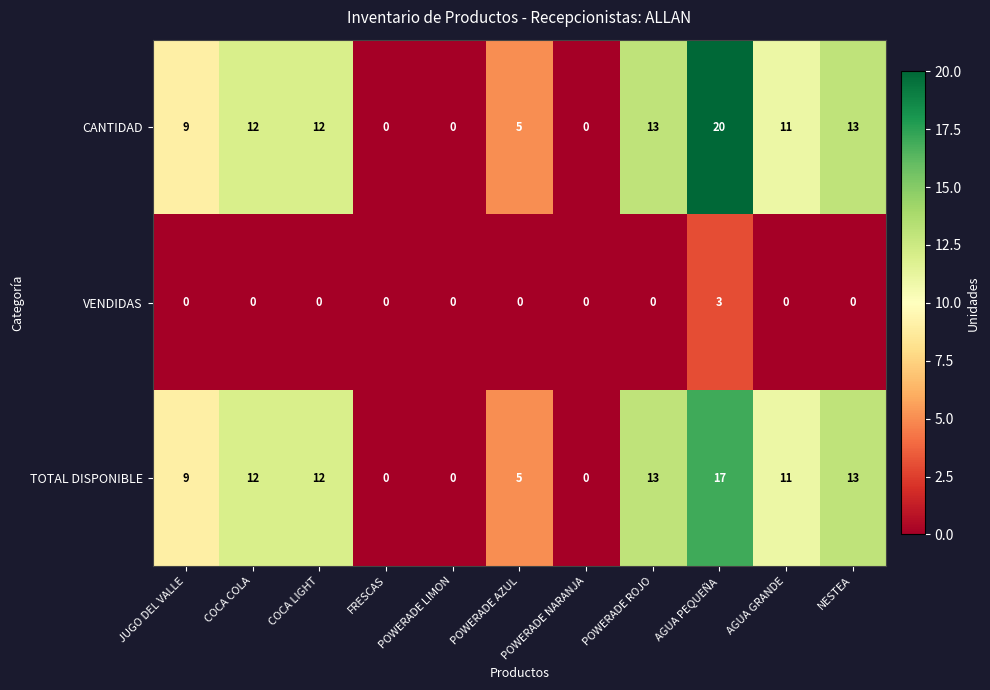

At which label is CANTIDAD closest to 10?

JUGO DEL VALLE